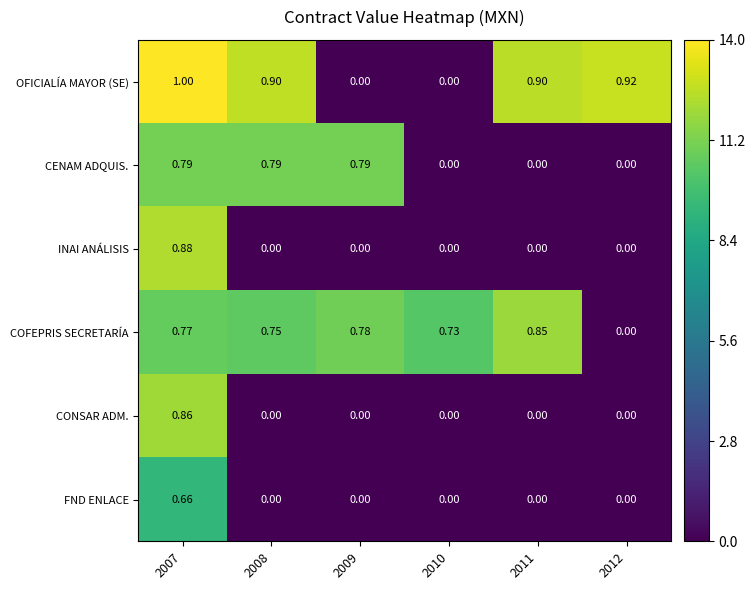

List the series in order of their peak value, highest first.

OFICIALÍA MAYOR (SE), INAI ANÁLISIS, CONSAR ADM., COFEPRIS SECRETARÍA, CENAM ADQUIS., FND ENLACE